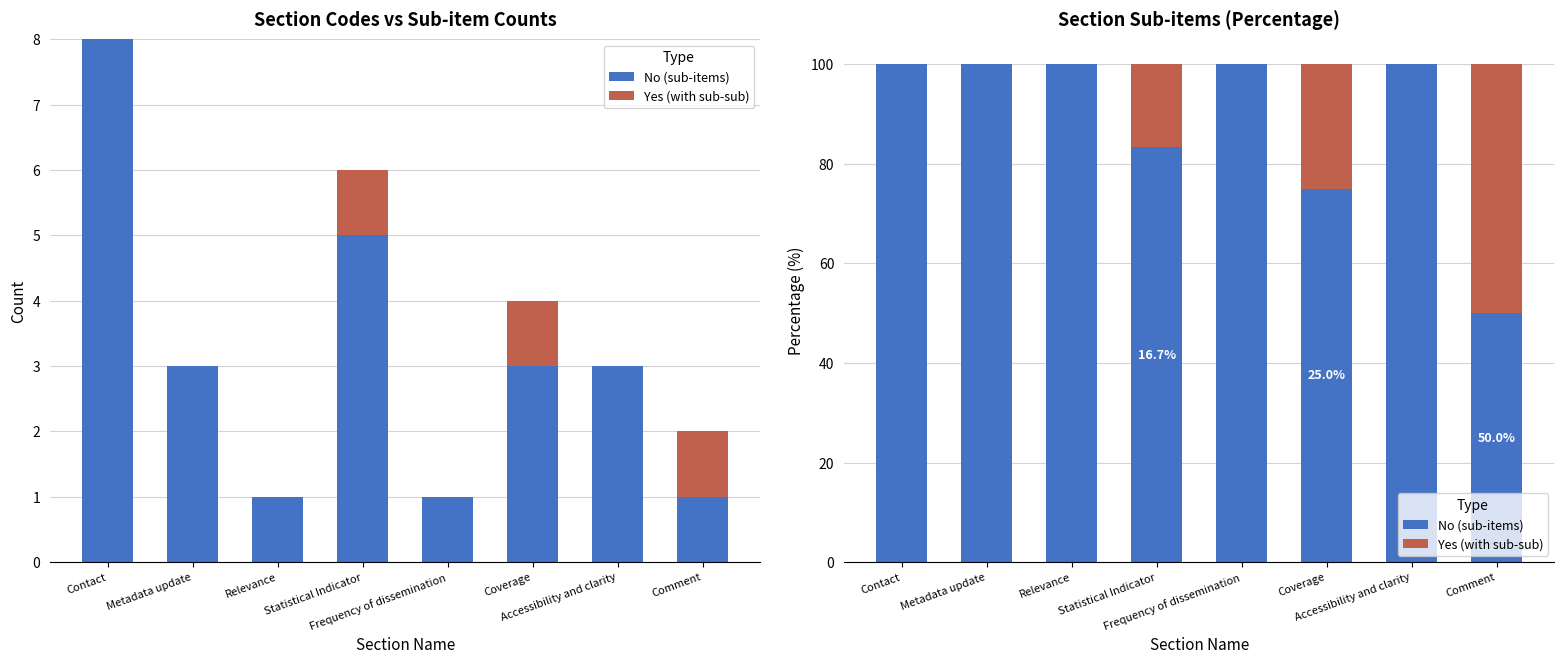

What is the label of the 2nd bar from the right?

Accessibility and clarity